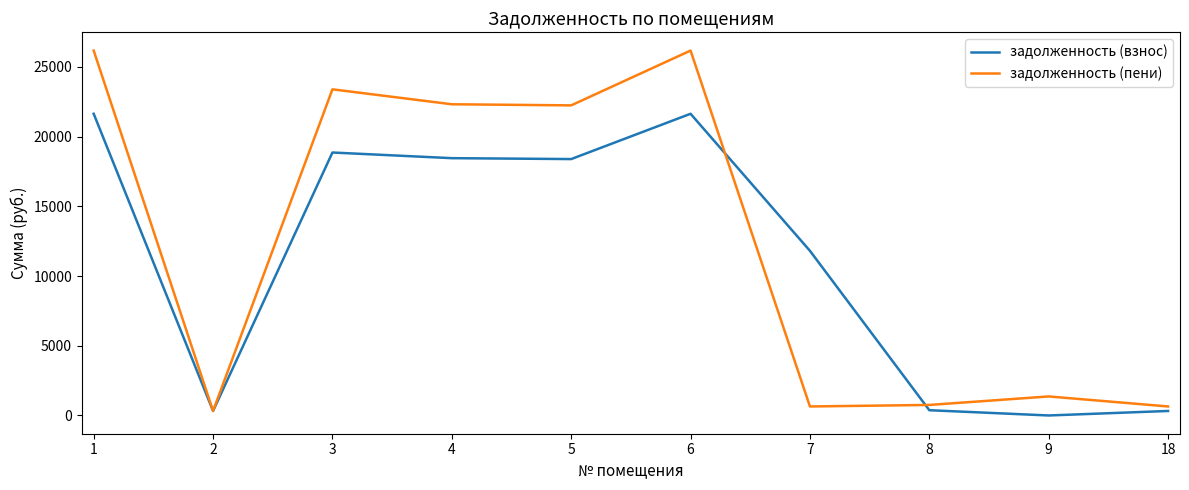

List the series in order of their peak value, lowest first.

задолженность (взнос), задолженность (пени)